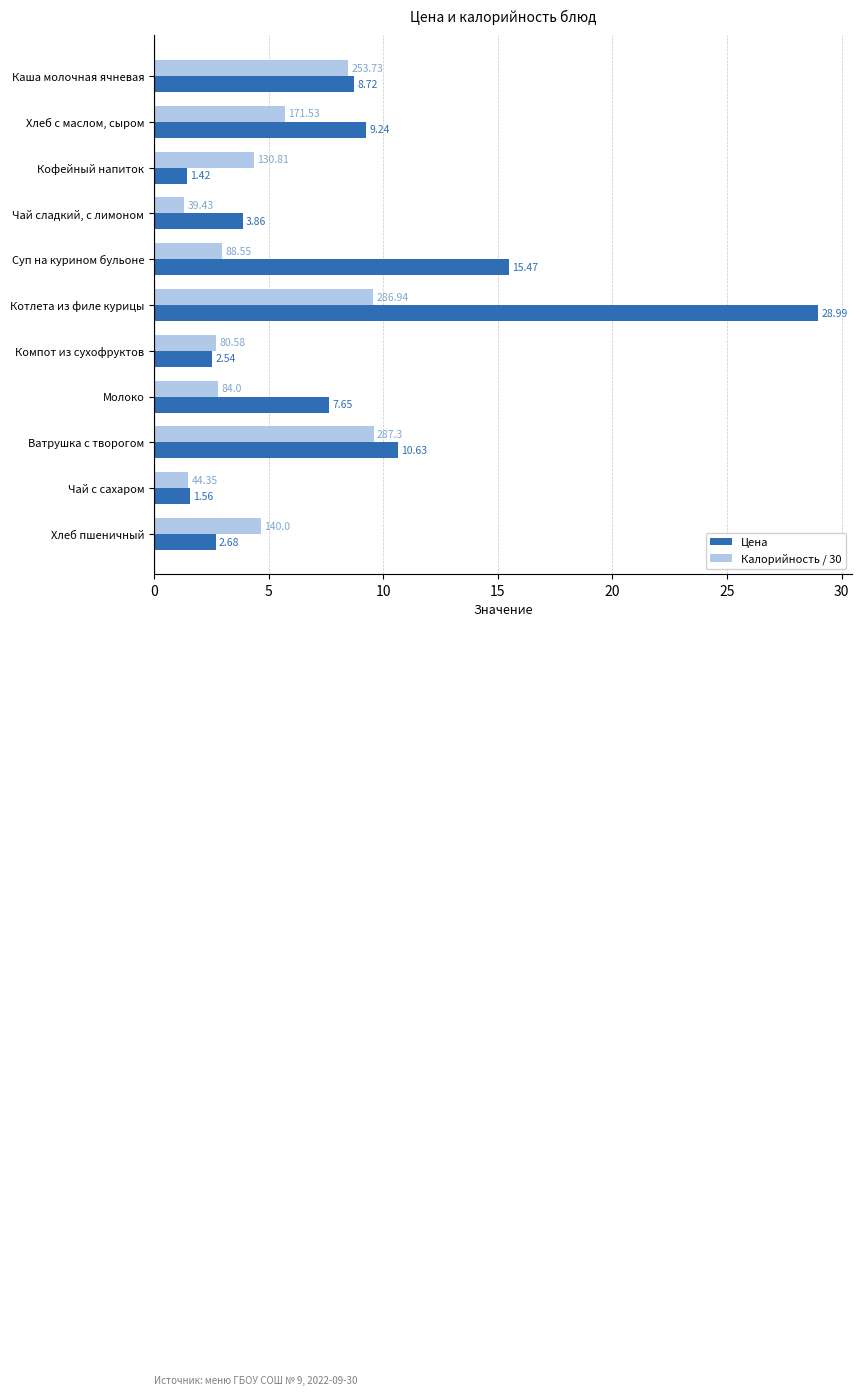

Which series has the largest range (max minus min)?

Цена